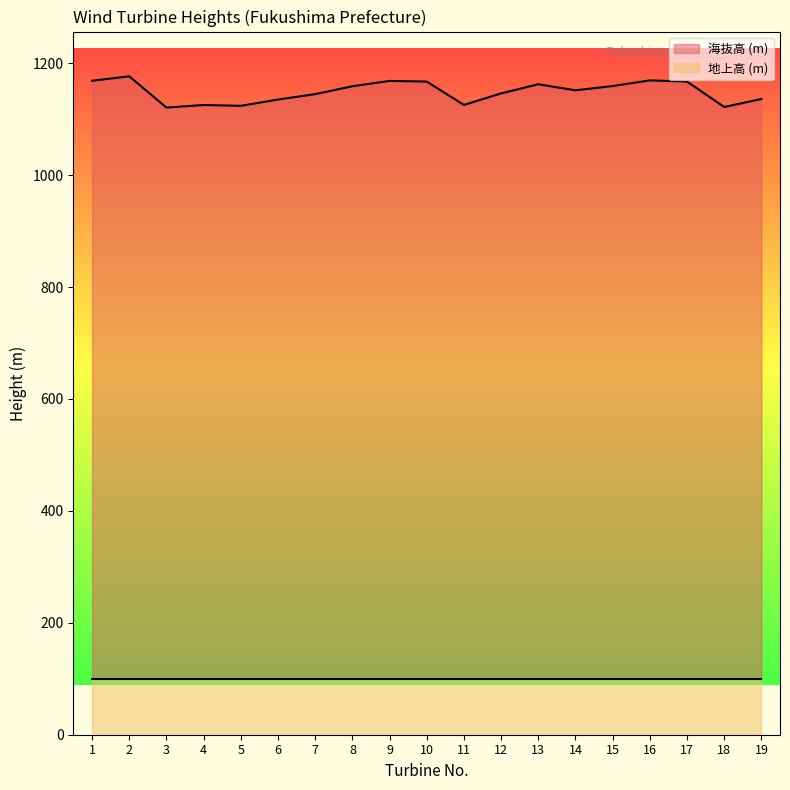

The value at 11 is 1125.5. True or false?

True